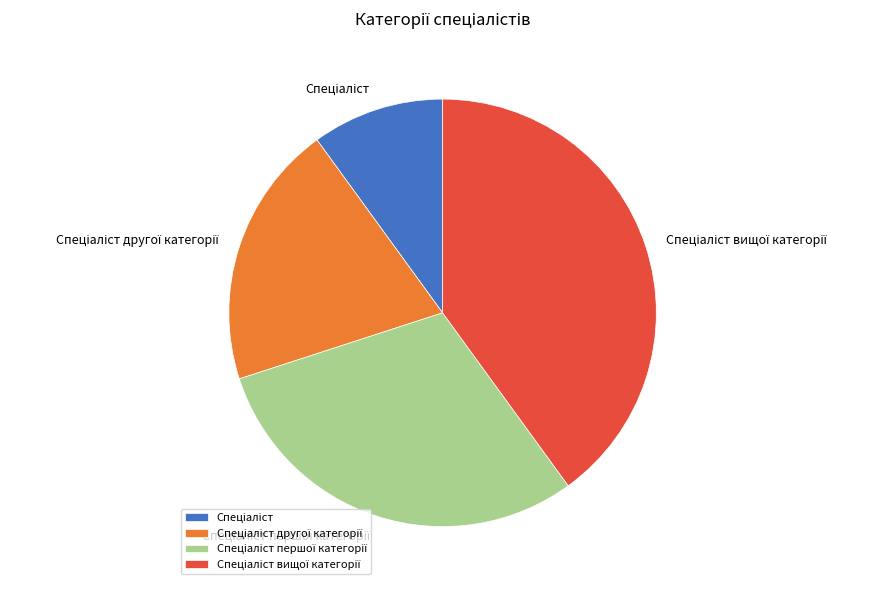

Is there a majority slice in this chart?

No